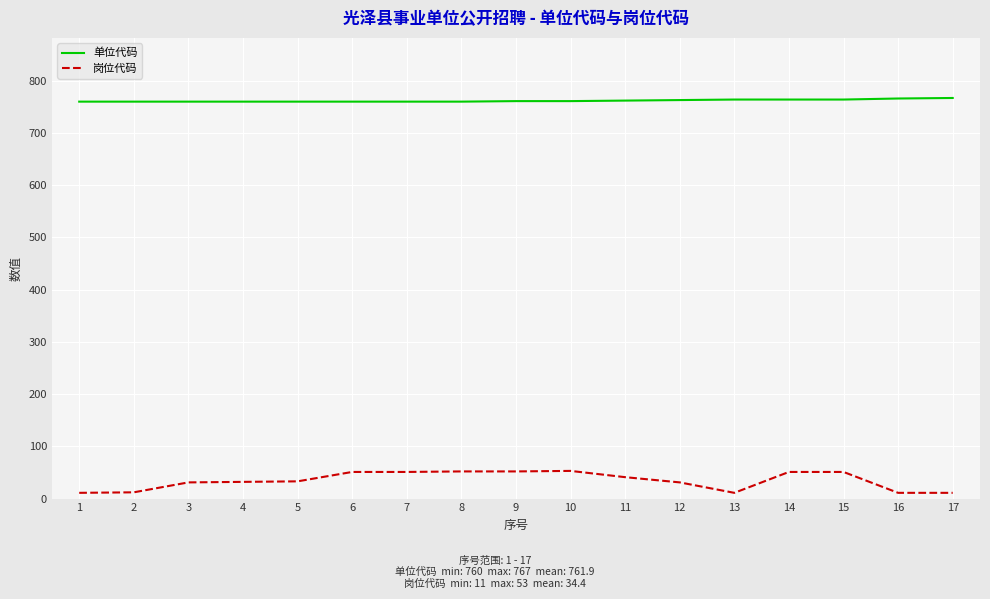

What is the difference between the maximum and minimum values in the 岗位代码 series?

42